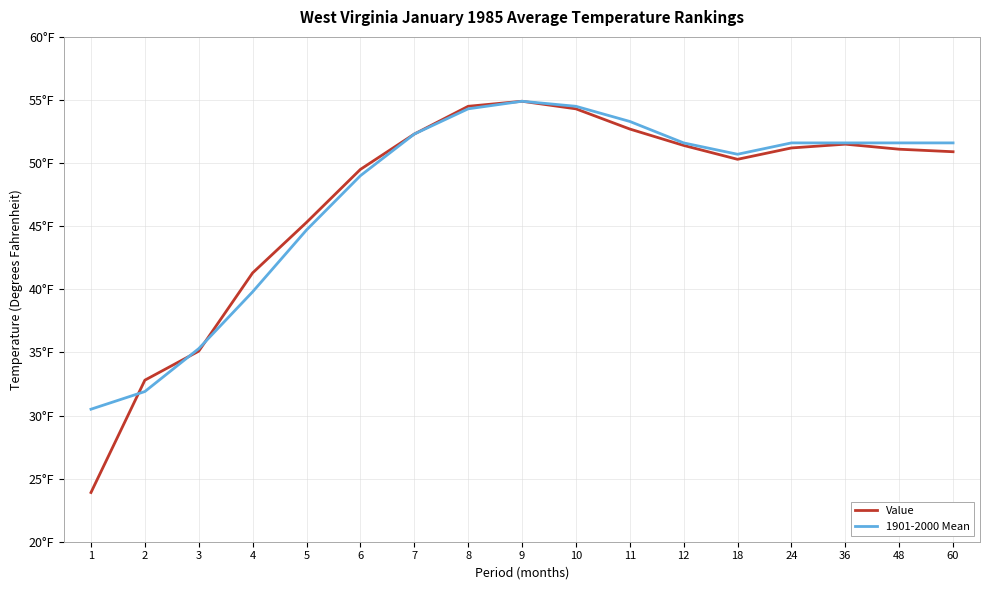

What are all the series names shown in the legend?

Value, 1901-2000 Mean